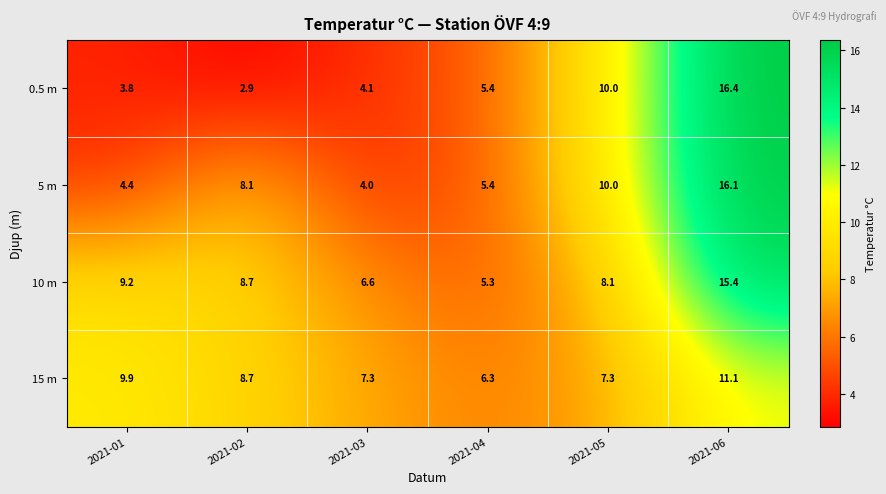

The value of 15 m at 2021-06 is 16.5. True or false?

False